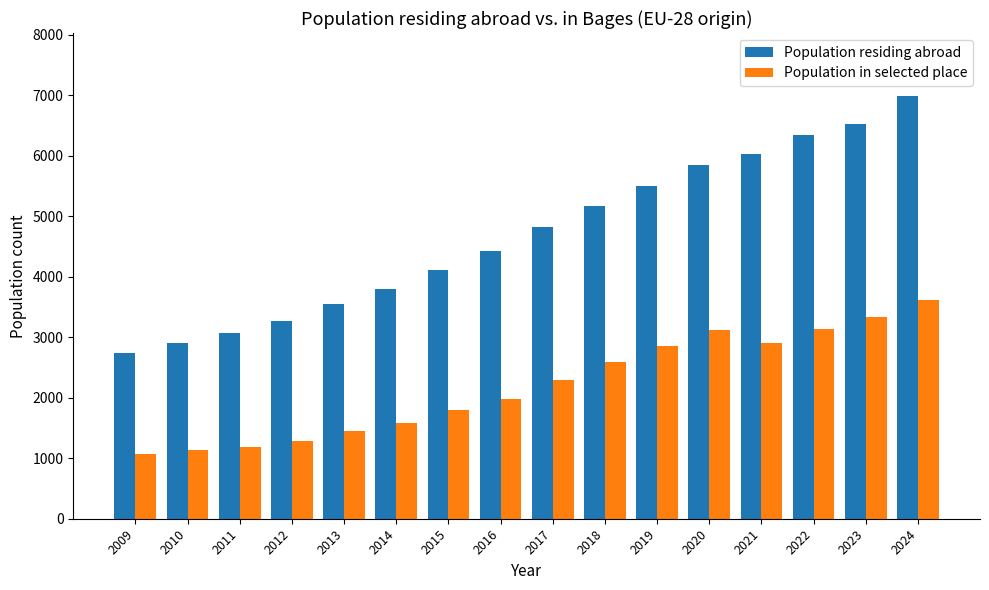

Is the value of Population residing abroad at 2020 greater than the value of Population in selected place at 2022?

Yes